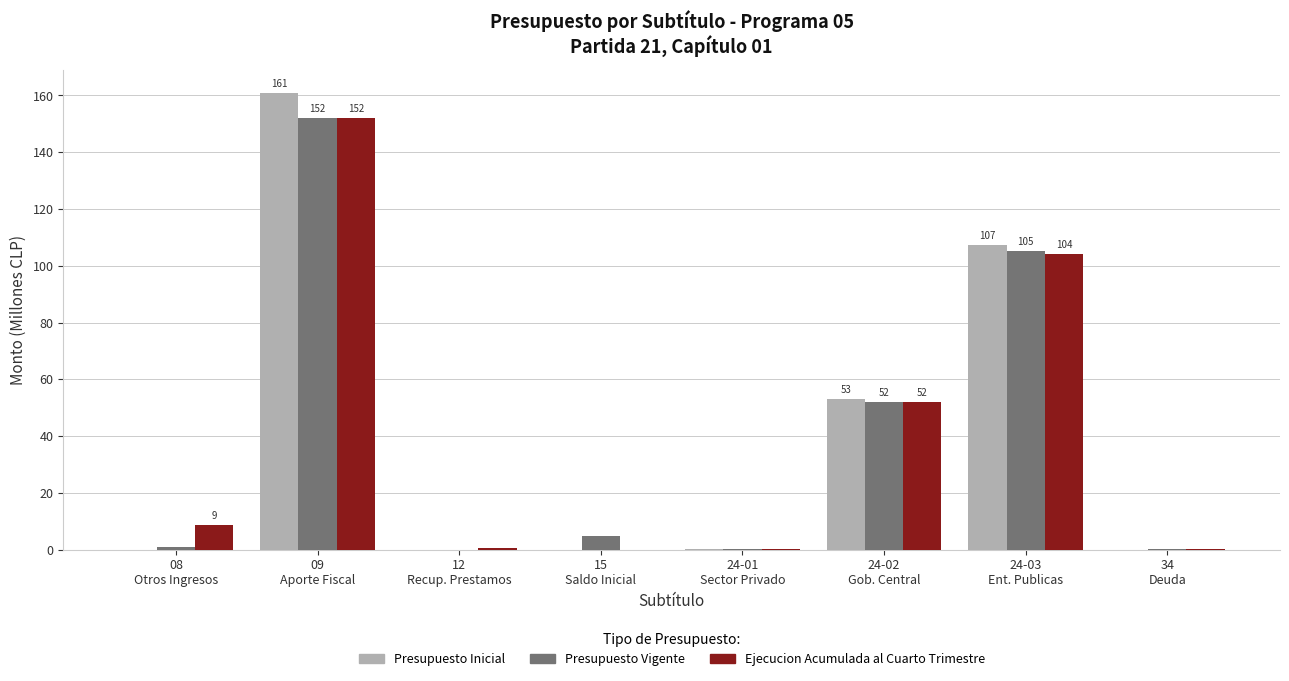

What is the greatest value displayed?

160.9